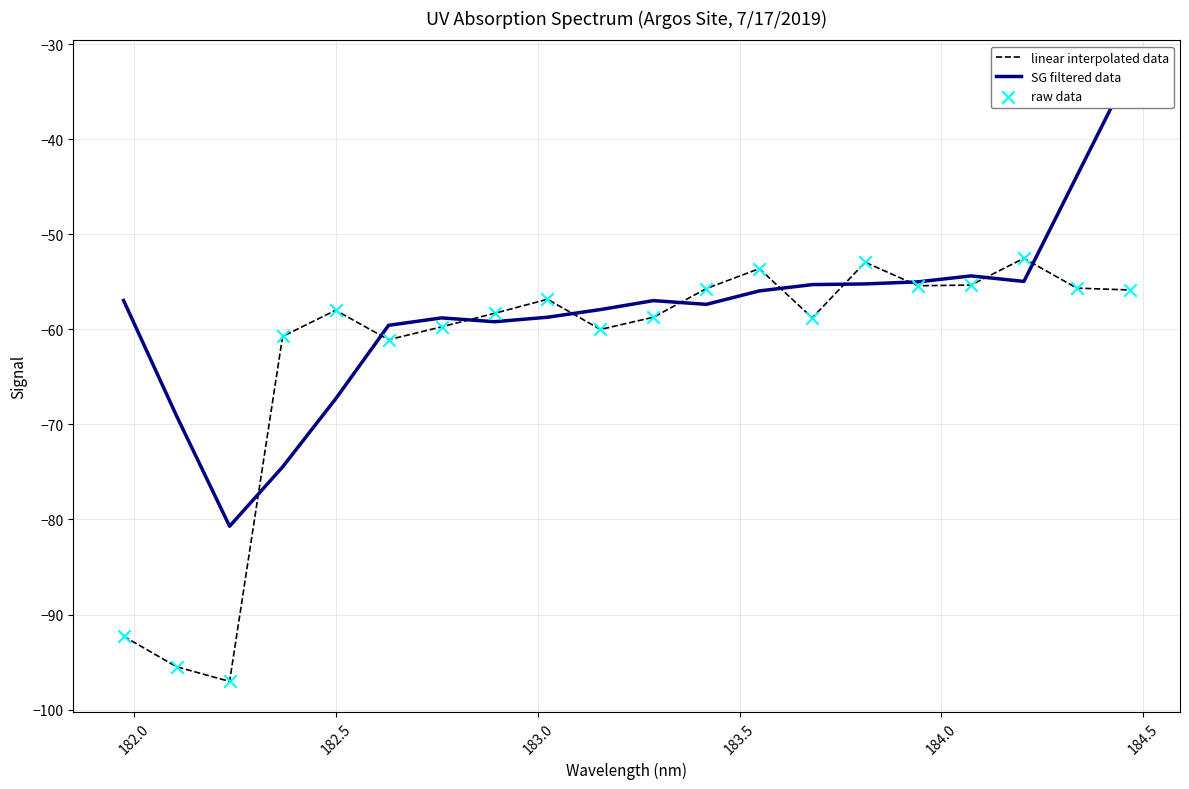

What is the maximum value for linear interpolated data?

-52.5